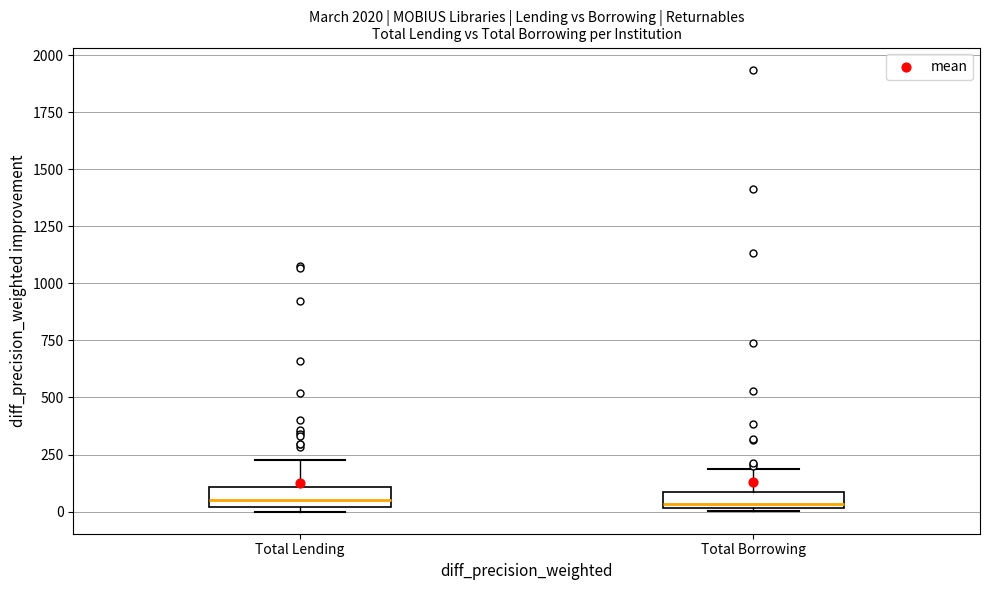

Where is the lower edge of the box for Total Lending on the y-axis? The values are not printed on the chart, so give them approximately, as read against the axis.

0